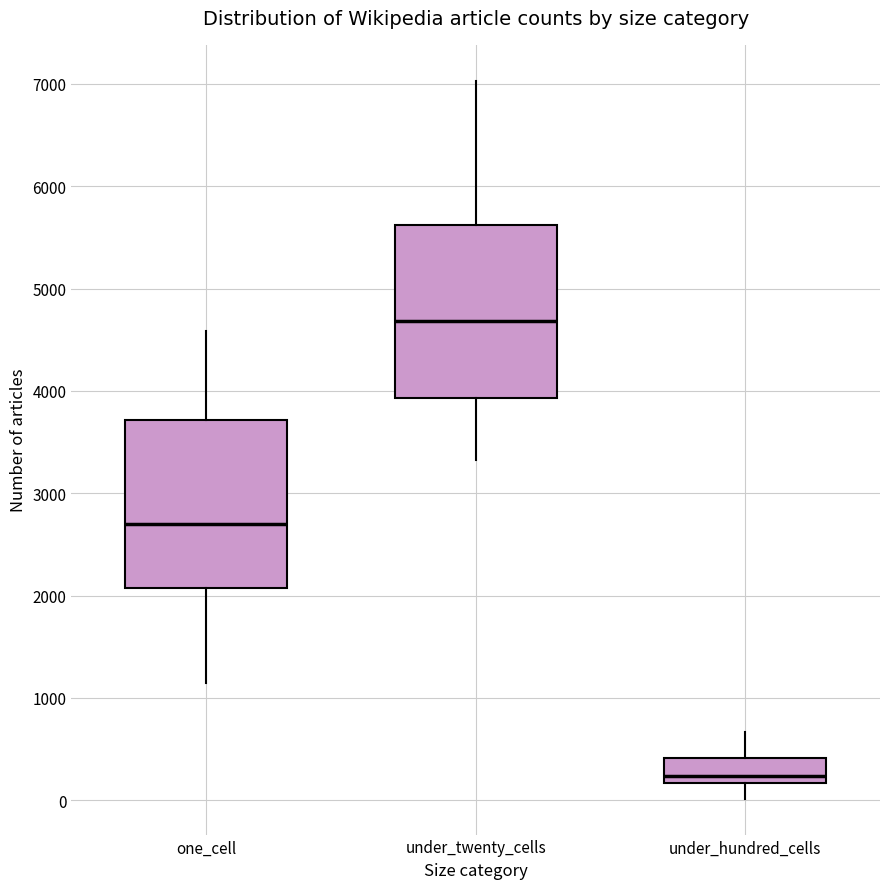

Reading left to right, read every box against the y-axis: the position of its median line, the range the box covers, and the ends of its whiskers. The values are not printed on the chart, so give them approximately, as read against the axis.

one_cell: median 2700, box 2100 to 3700, whiskers 1200 to 4600
under_twenty_cells: median 4700, box 3900 to 5600, whiskers 3300 to 7000
under_hundred_cells: median 200 (just above the box's lower edge), box 200 to 400, whiskers 0 to 700